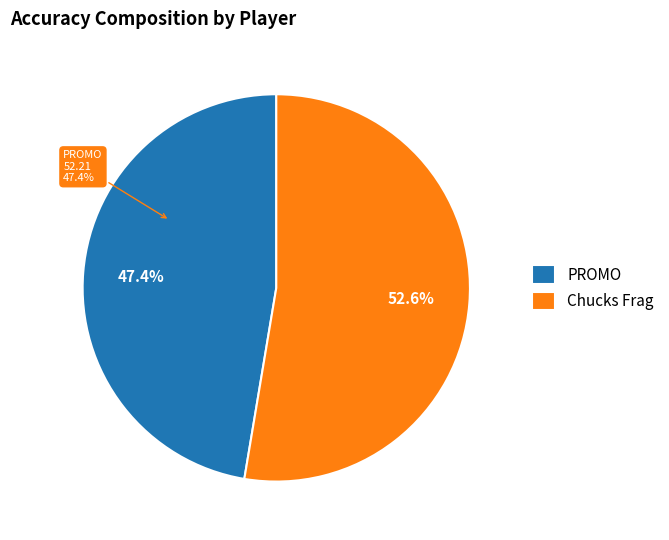

To the nearest percent, what is the difference between the largest and smallest slice percentages?

5%